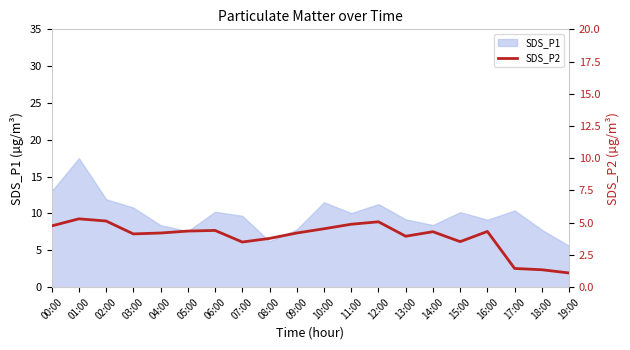

What is the difference between the second highest and minimum values?

4.0